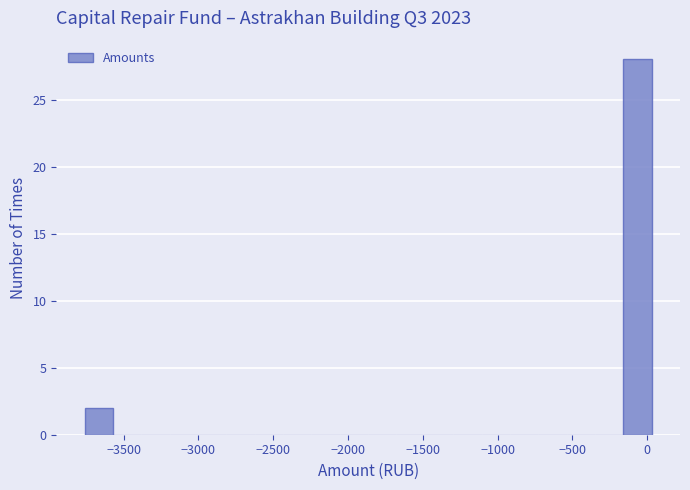

Around what value on the x-axis is the tallest bar? Give the approximate position of its centre, as read against the axis.

-50